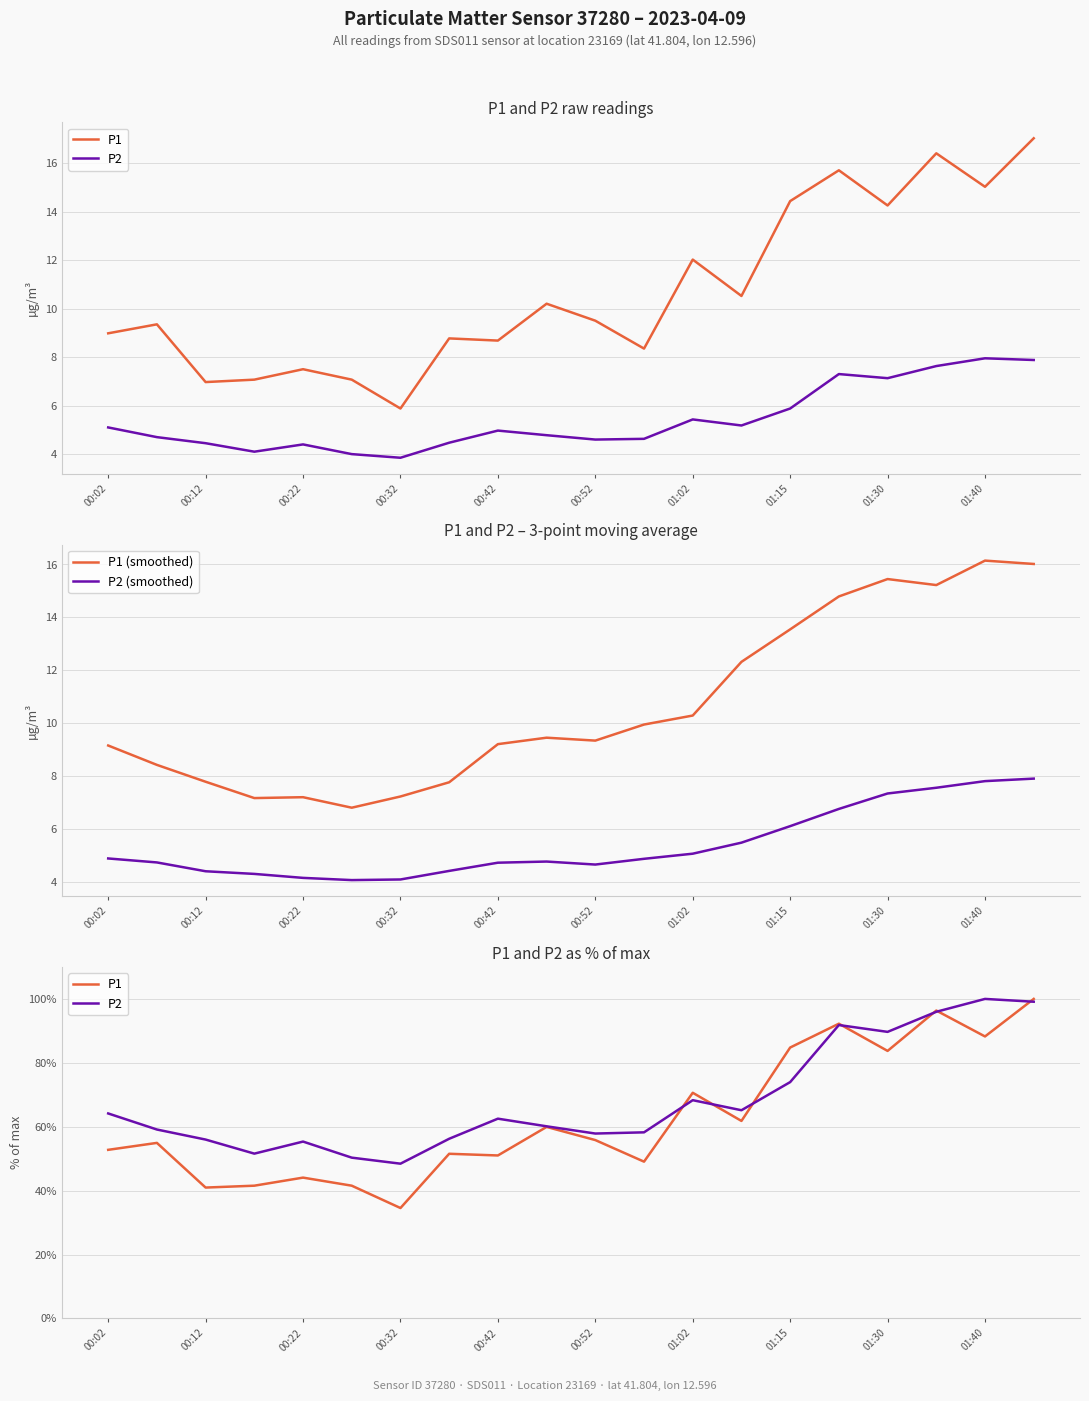

What is the highest value of the P2 (smoothed) series?

7.9